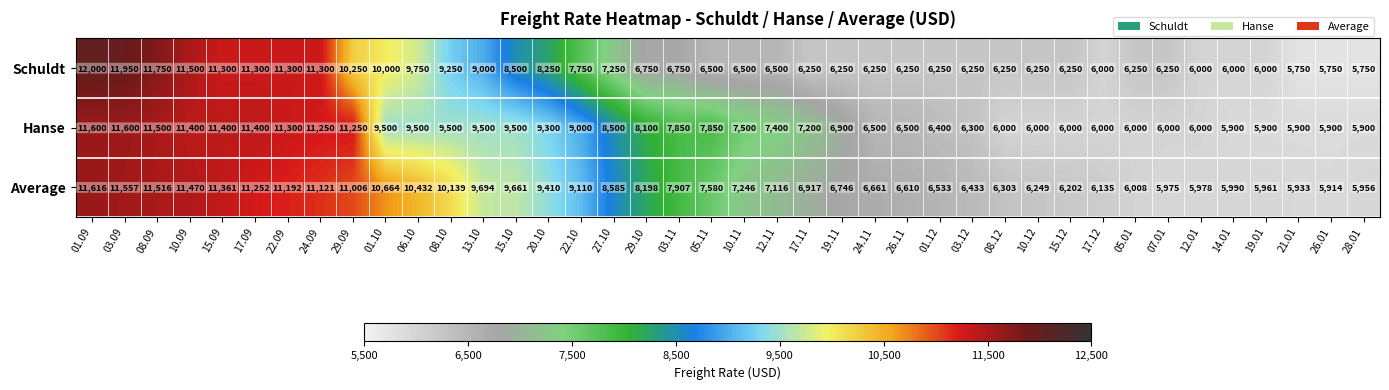

At which category is the sum across all series the highest?

01.09